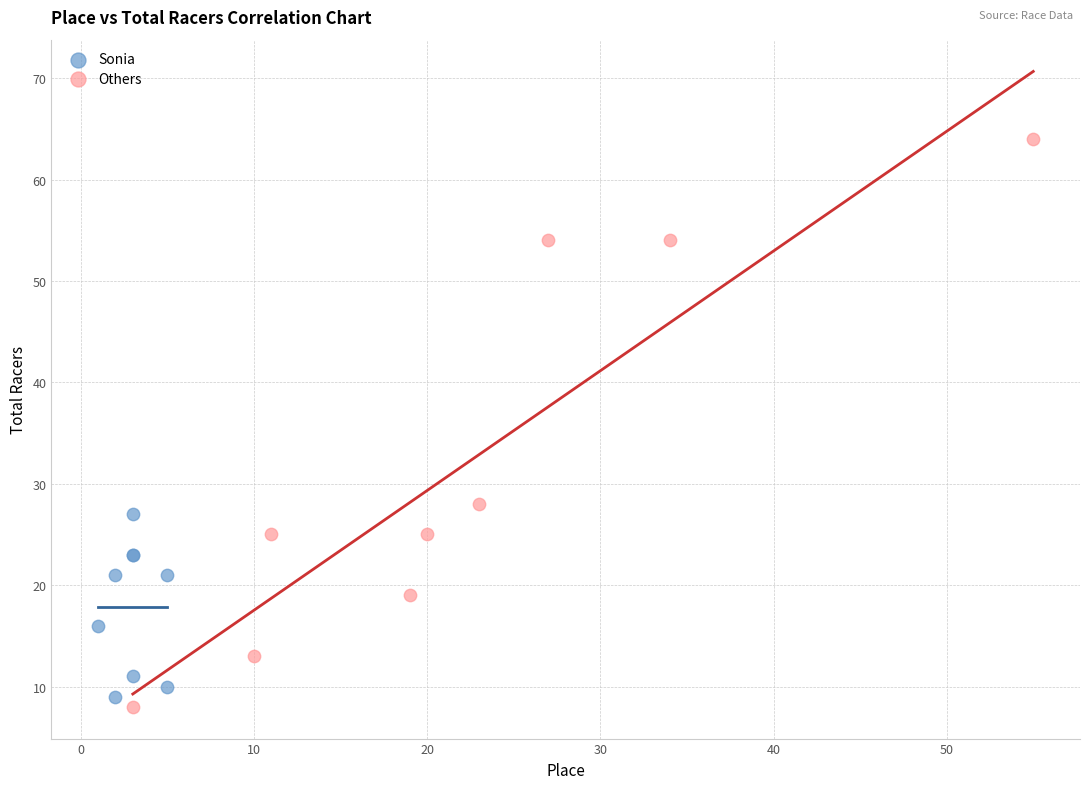

Which series has the largest Y range (max minus min)?

Others